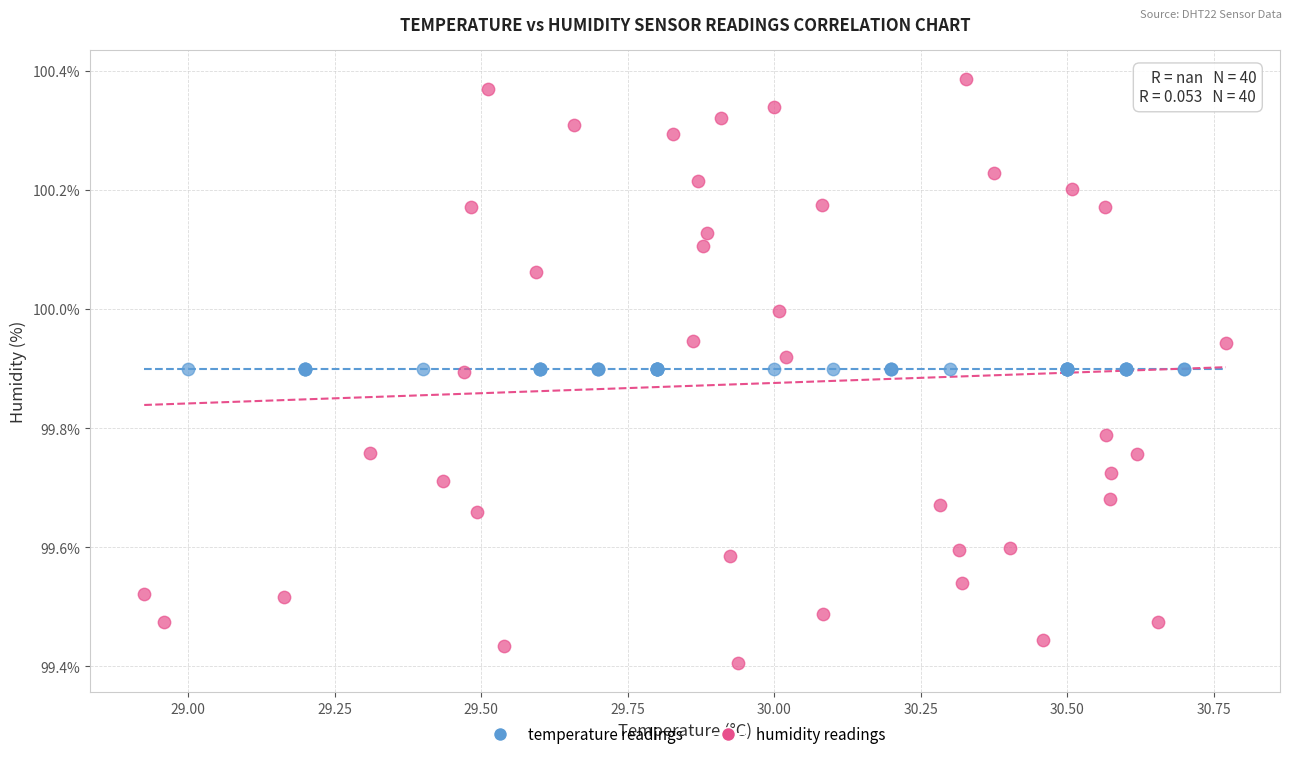

Which series reaches the minimum Y coordinate?

humidity readings